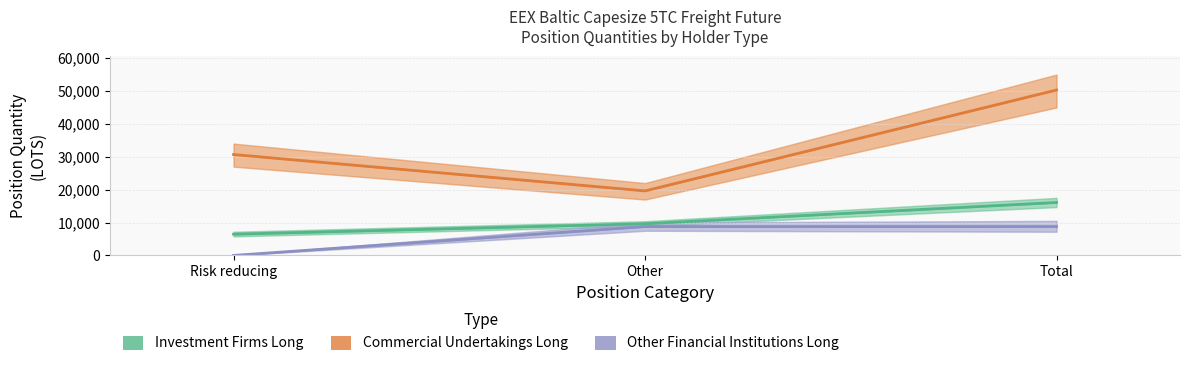

List the series in order of their peak value, lowest first.

Other Financial Institutions Long, Investment Firms Long, Commercial Undertakings Long